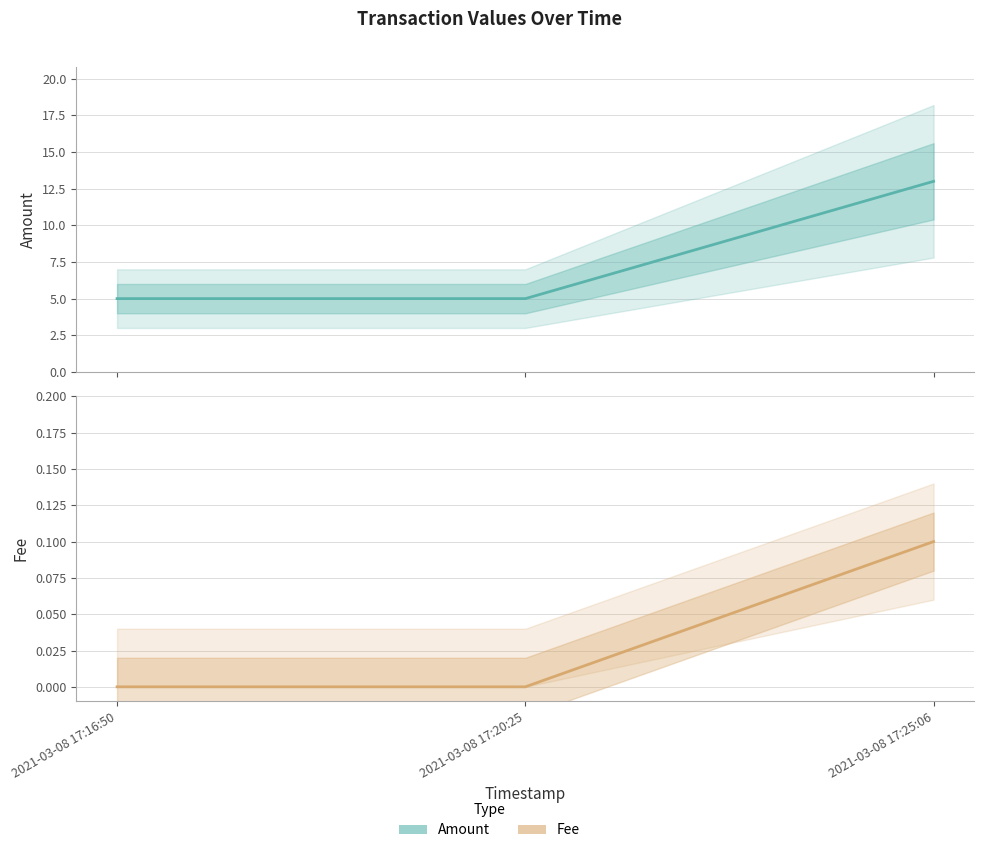

What is the label of the 3rd point from the right?

2021-03-08 17:16:50